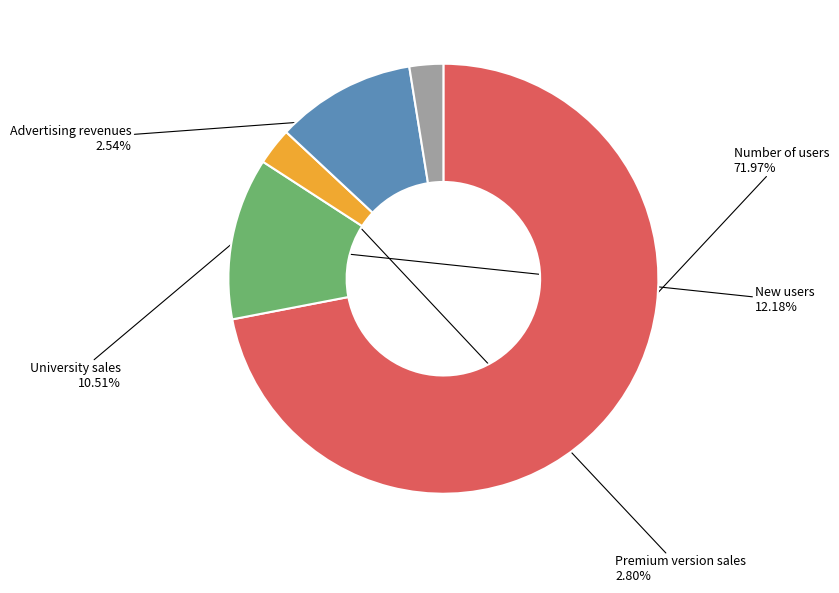

How many segments does this pie chart have?

5